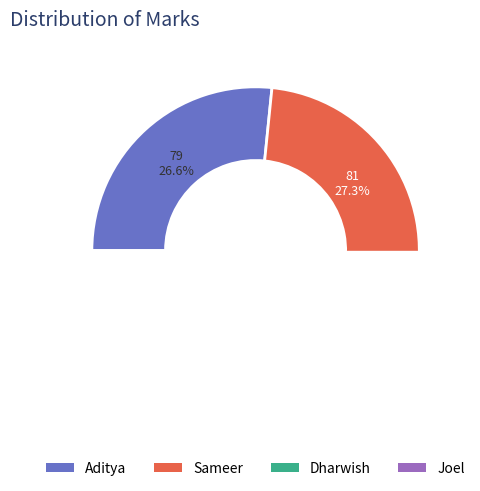

To the nearest percent, what is the difference between the largest and smallest slice percentages?

5%